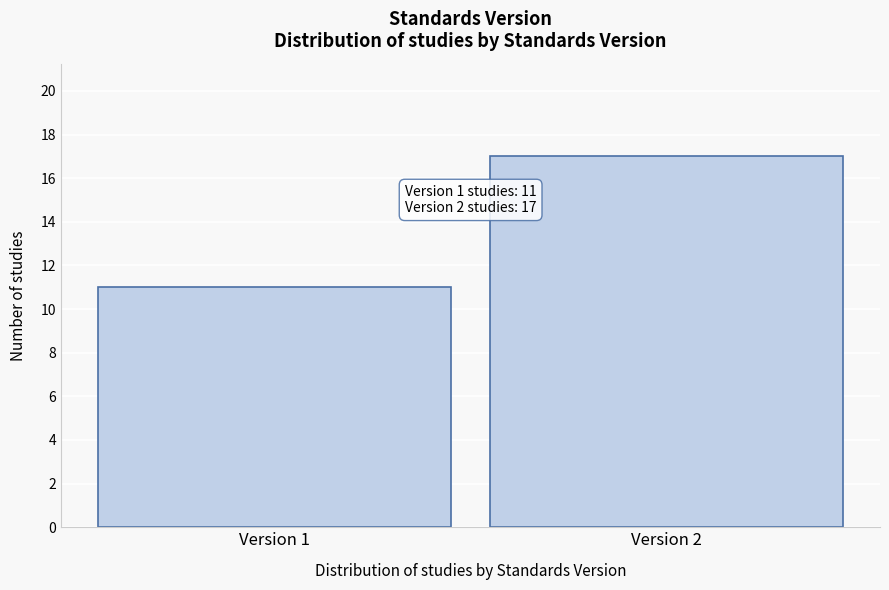

Reading right to left, list all the values displayed in this chart.

17	11